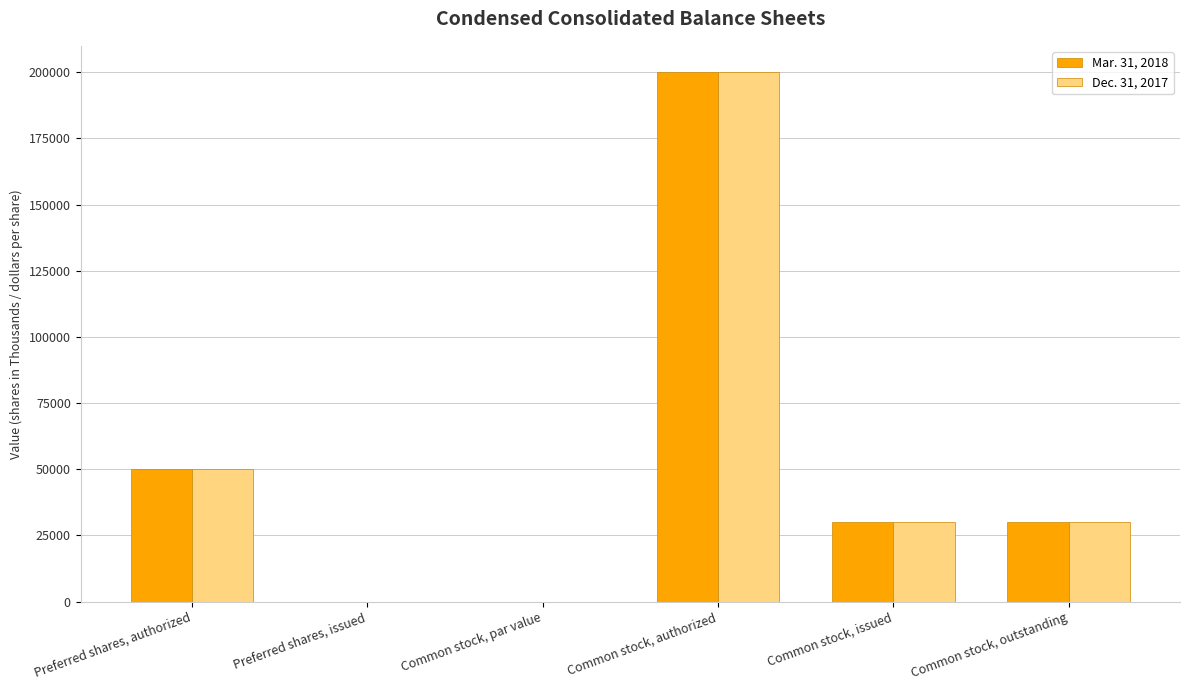

What is the sum of the Mar. 31, 2018 values at Common stock, issued and Common stock, authorized?

230148.0